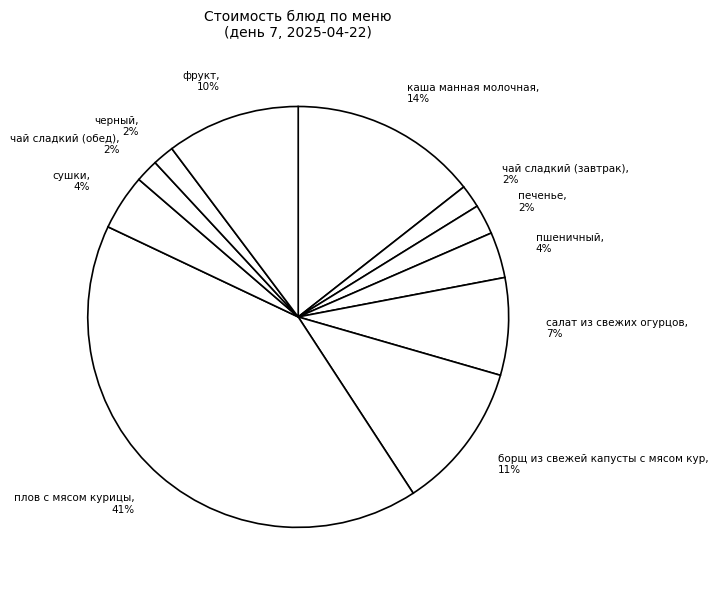

To the nearest percent, what percentage of the pie is сушки?

4%